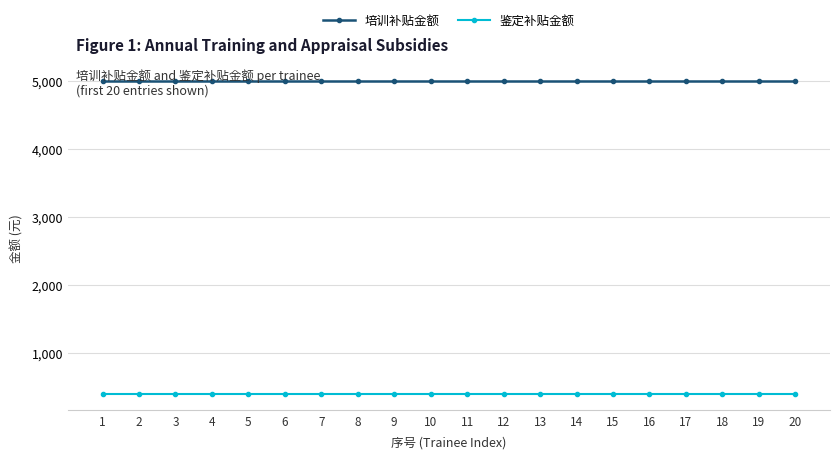

Which series has the largest total across all categories?

培训补贴金额